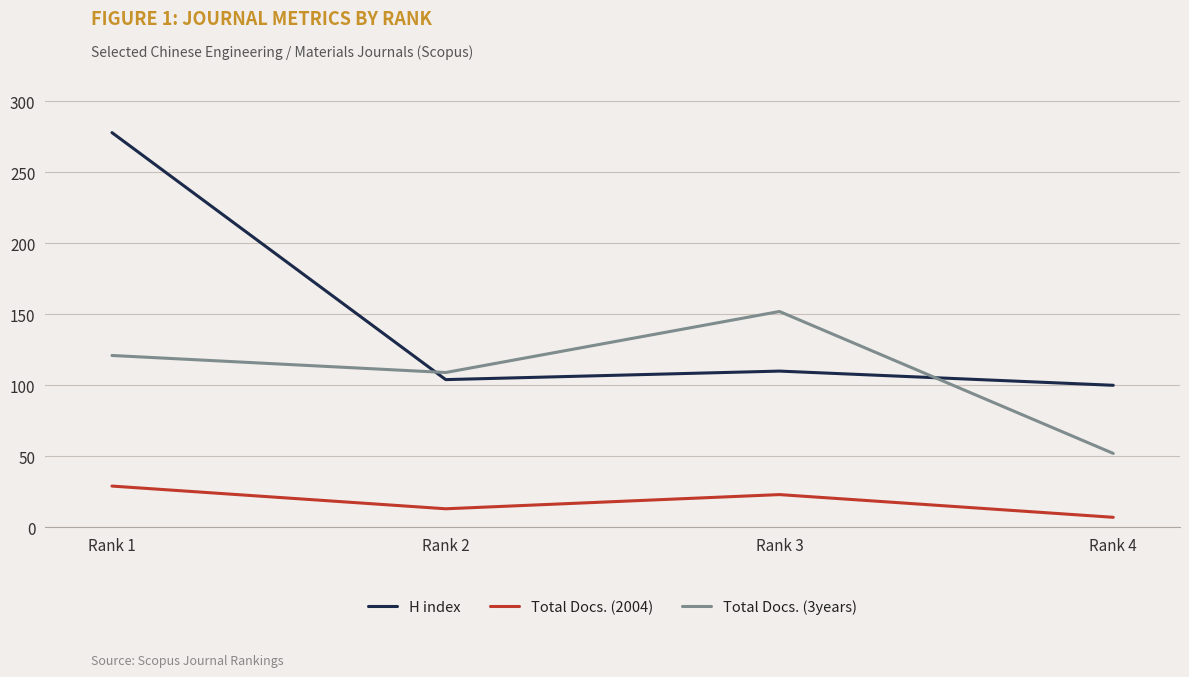

What is the difference between the Total Docs. (2004) values at Rank 4 and Rank 1?

22